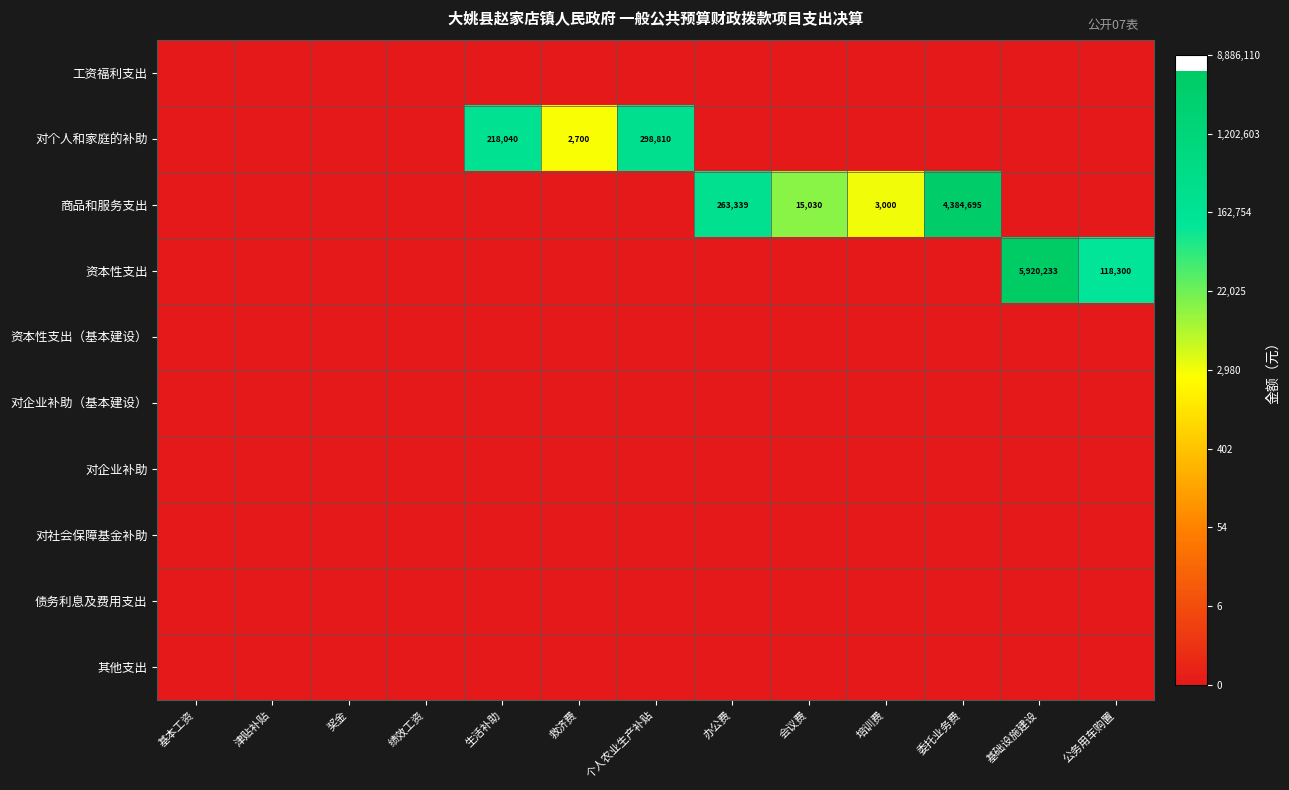

Is it true that 对企业补助（基本建设） equals 0.0 at 基本工资?

True